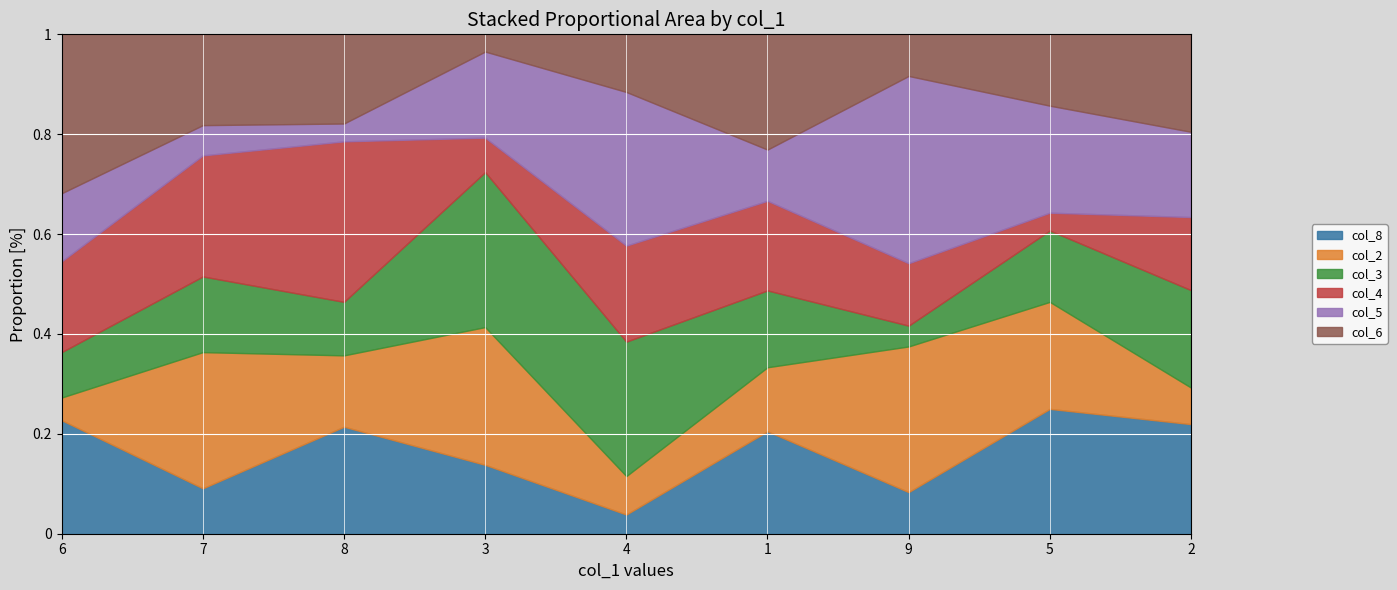

What is the total value across all series at 7?

1.0